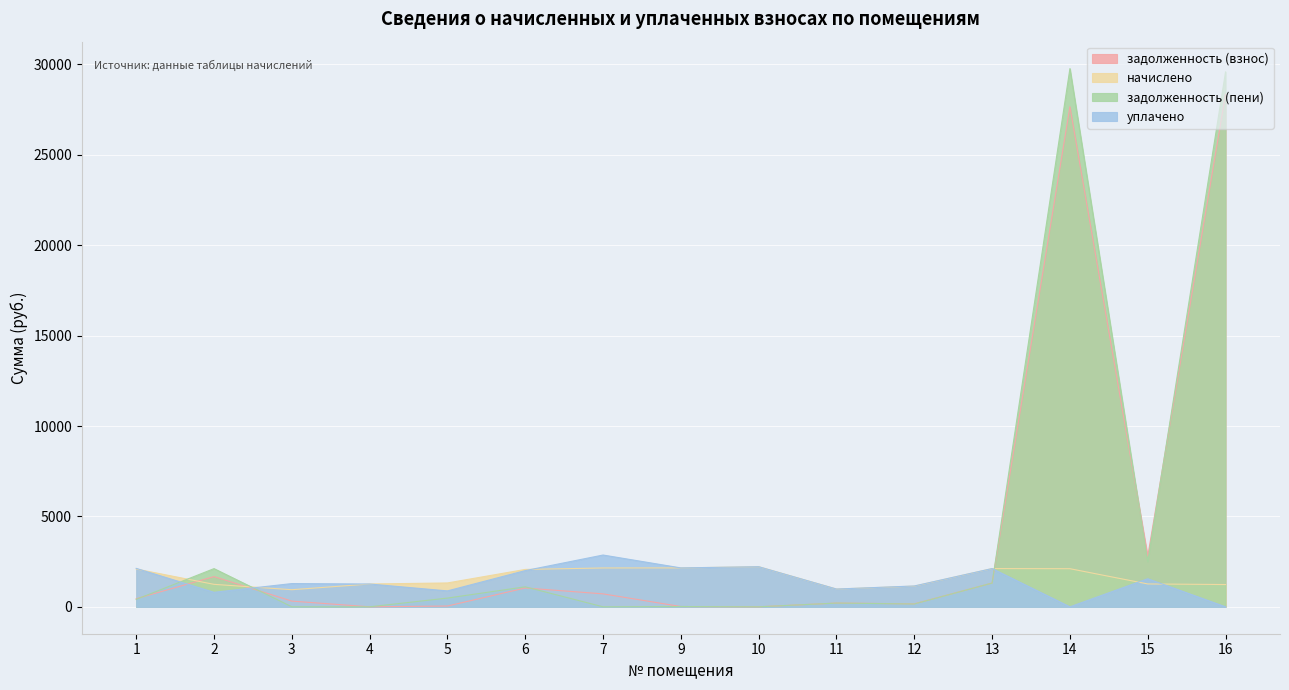

Is it true that задолженность (взнос) equals 1040.9 at 6?

True